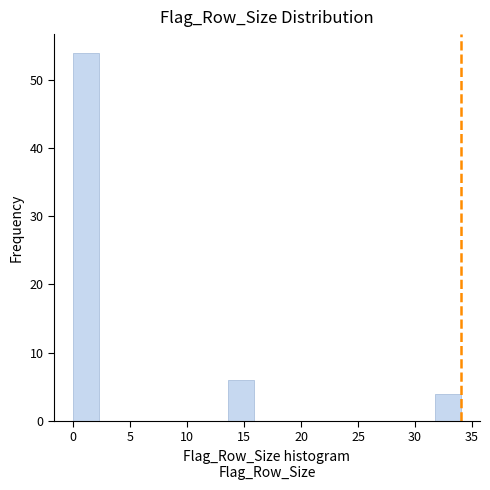

Over which range of the x-axis is the bar tallest?

0.0 to 2.5